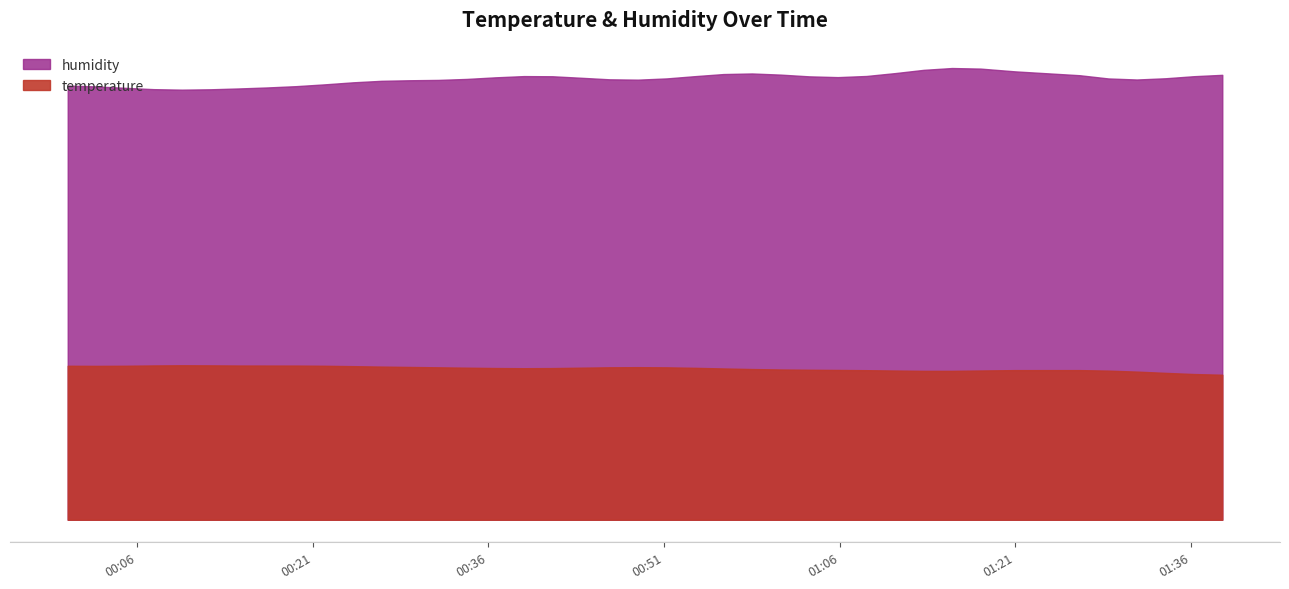

What is the difference between the highest and lowest values at 2023-09-08T01:33:50?

43.3